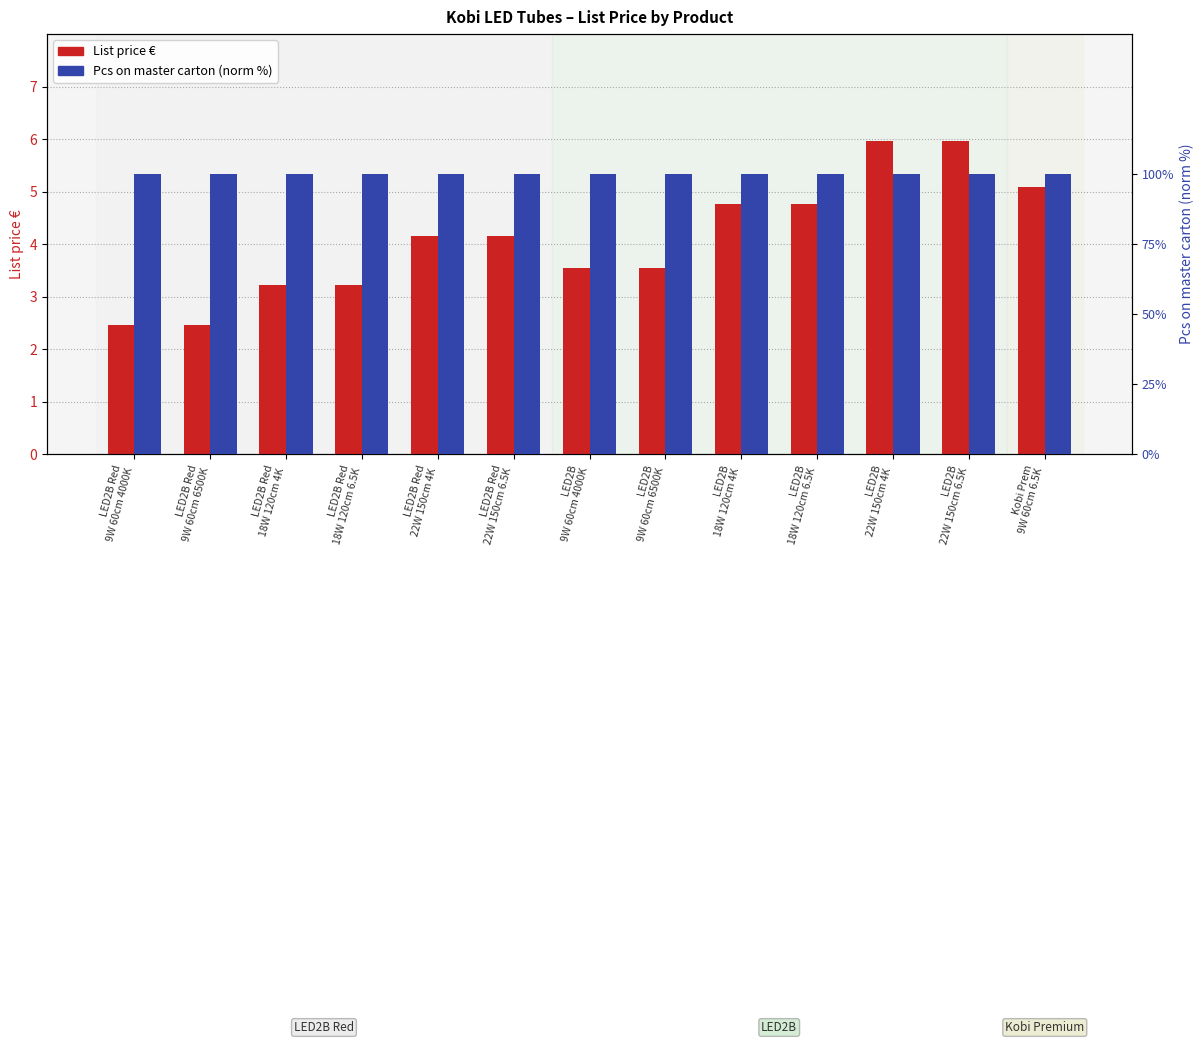

What is the spread (max minus min) of values at LED2B Red
9W 60cm 6500K?

97.5